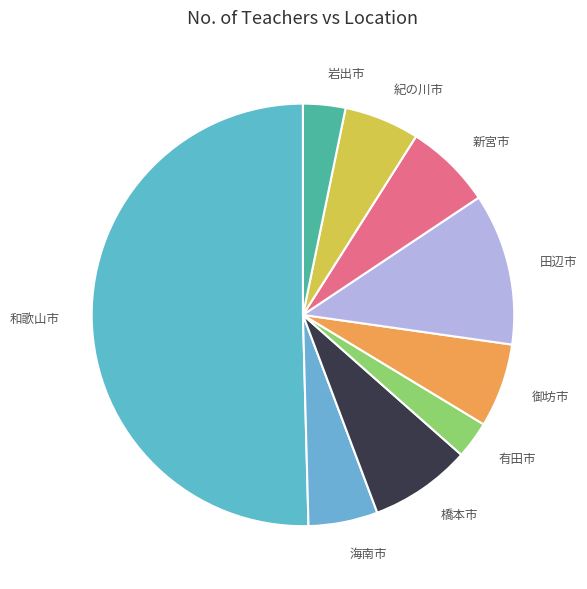

Approximately how many times larger is the value at 新宮市 compared to 有田市?

2.3